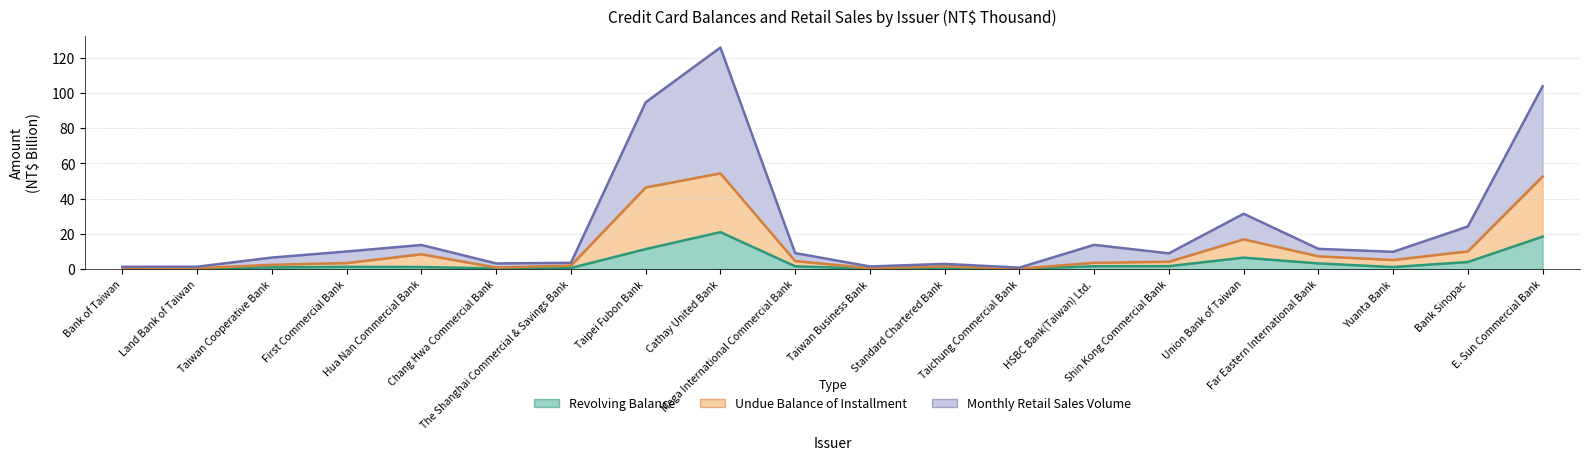

Reading left to right, transcribe all the data shown in this chart.

Revolving Balance: 0.2	0.3	1.0	1.3	1.2	0.4	0.7	11.4	21.0	1.6	0.3	0.8	0.2	1.6	1.7	6.5	3.3	1.2	4.0	18.5
Undue Balance of Installment: 0.3	0.5	2.5	3.5	8.4	0.9	2.0	46.4	54.4	4.6	0.5	1.6	0.3	3.6	4.2	16.9	7.3	5.2	10.1	52.6
Monthly Retail Sales Volume: 1.3	1.4	6.6	10.0	13.7	3.2	3.6	94.7	125.8	9.1	1.5	3.0	0.9	13.8	9.0	31.5	11.5	9.8	24.2	103.9